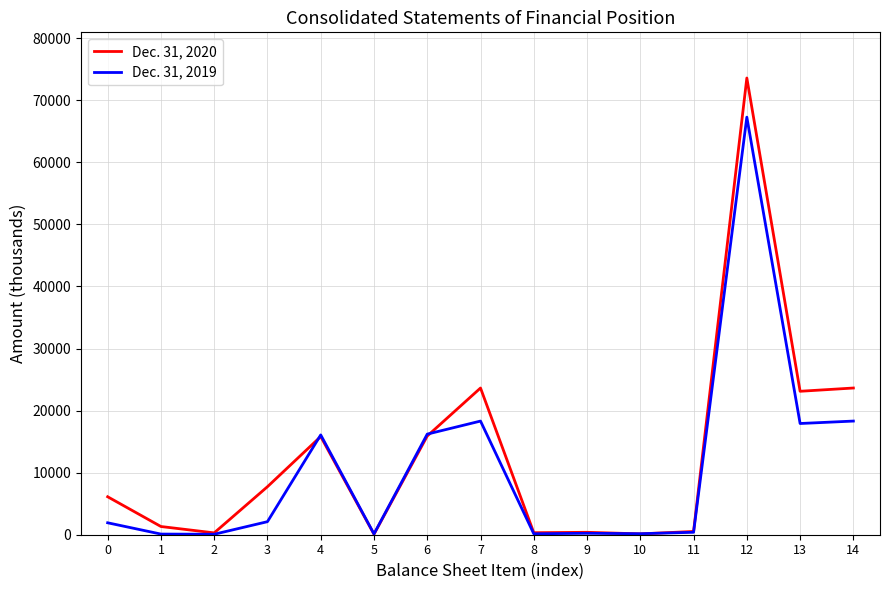

What is the greatest value displayed?

73595